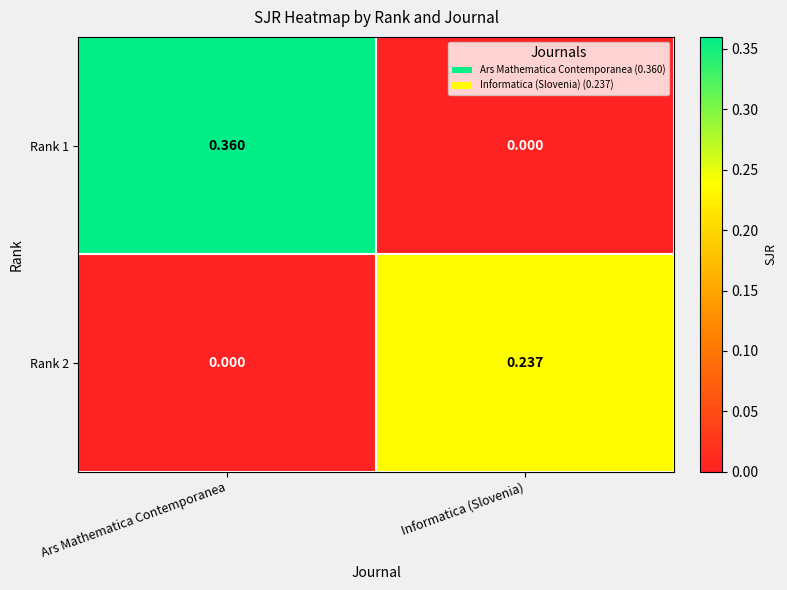

List the labels in order of Rank 2 value, largest first.

Informatica (Slovenia), Ars Mathematica Contemporanea